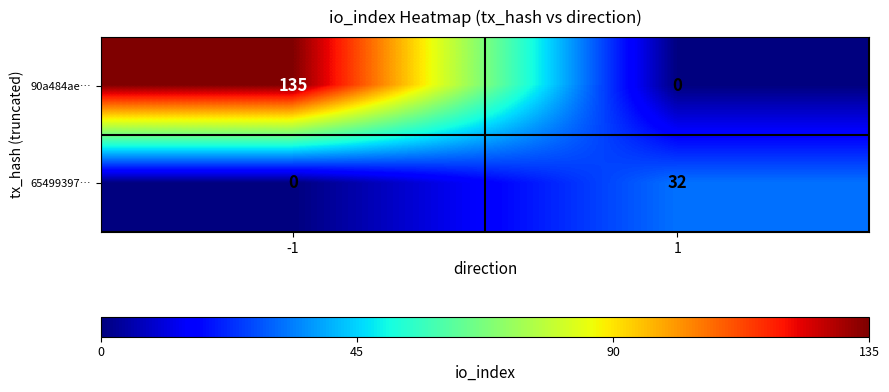

What is the maximum value shown in the chart?

135